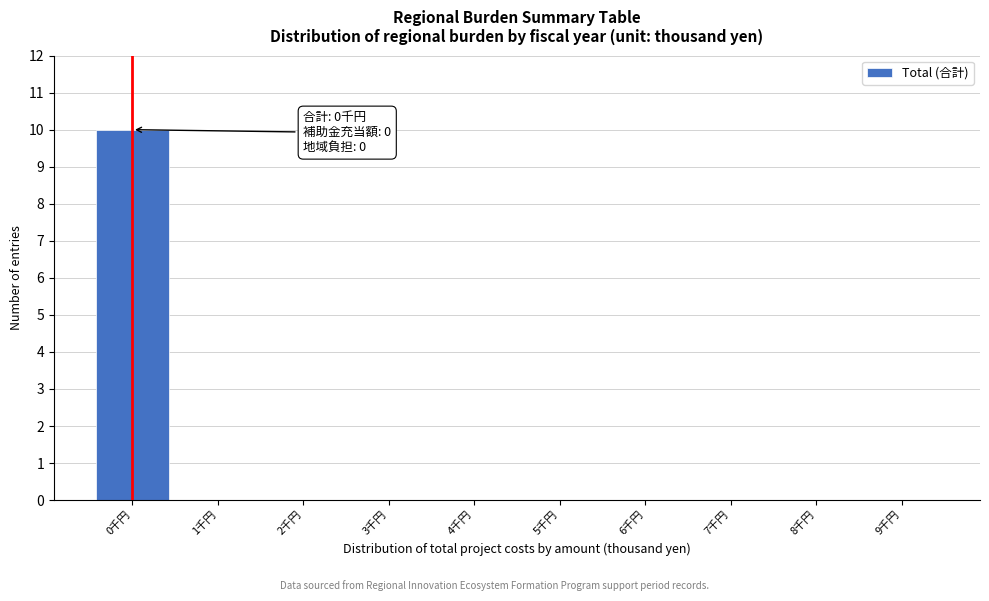

Over which range of the x-axis is the bar tallest?

-0.5 to 0.5